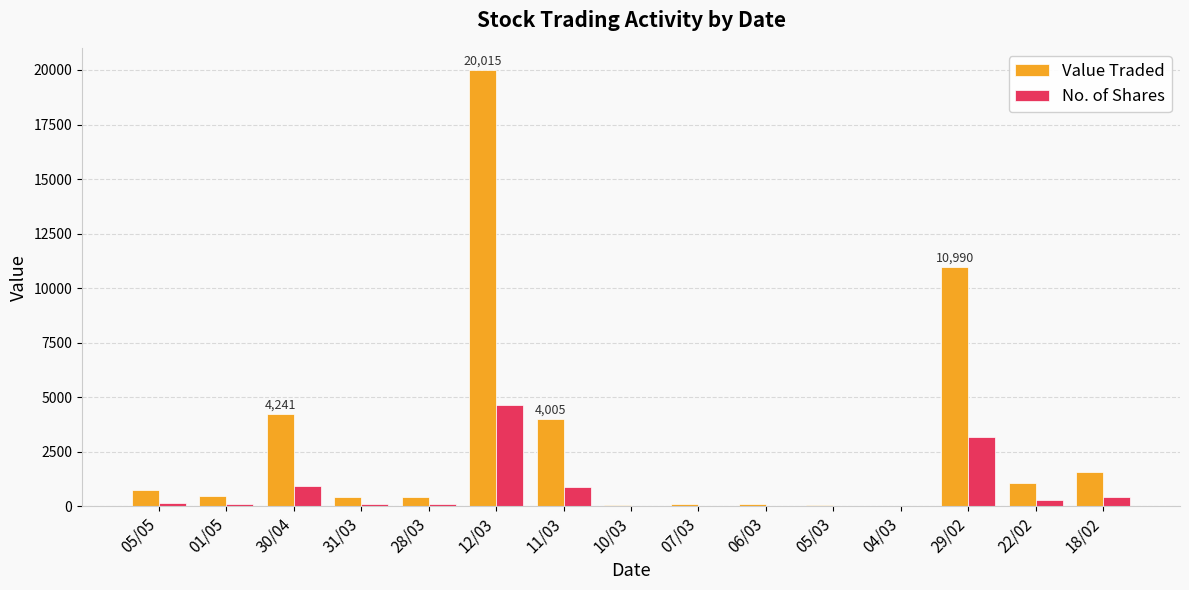

Where does the Value Traded series first go above 460?

05/05